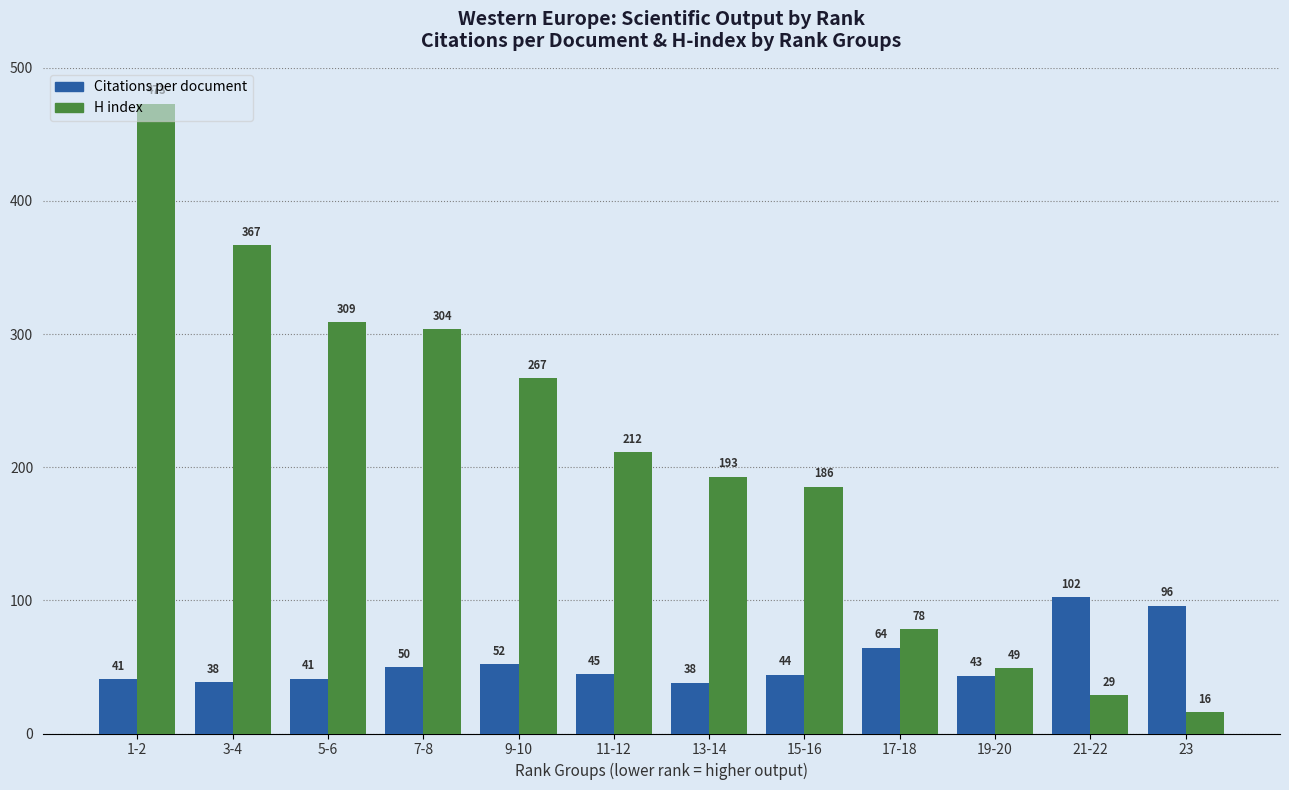

Which series has the largest total across all categories?

H index